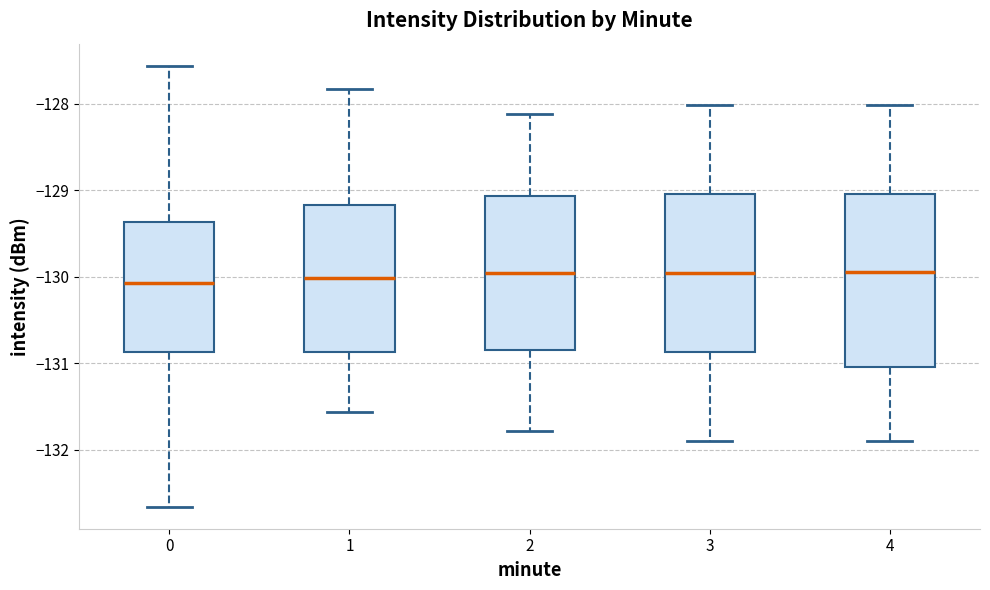

Reading left to right, read every box against the y-axis: the position of its median line, the range the box covers, and the ends of its whiskers. The values are not printed on the chart, so give them approximately, as read against the axis.

0: median -130.1, box -130.9 to -129.4, whiskers -132.7 to -127.6
1: median -130.0, box -130.9 to -129.2, whiskers -131.6 to -127.8
2: median -130.0, box -130.8 to -129.1, whiskers -131.8 to -128.1
3: median -130.0, box -130.9 to -129.0, whiskers -131.9 to -128.0
4: median -130.0, box -131.0 to -129.0, whiskers -131.9 to -128.0